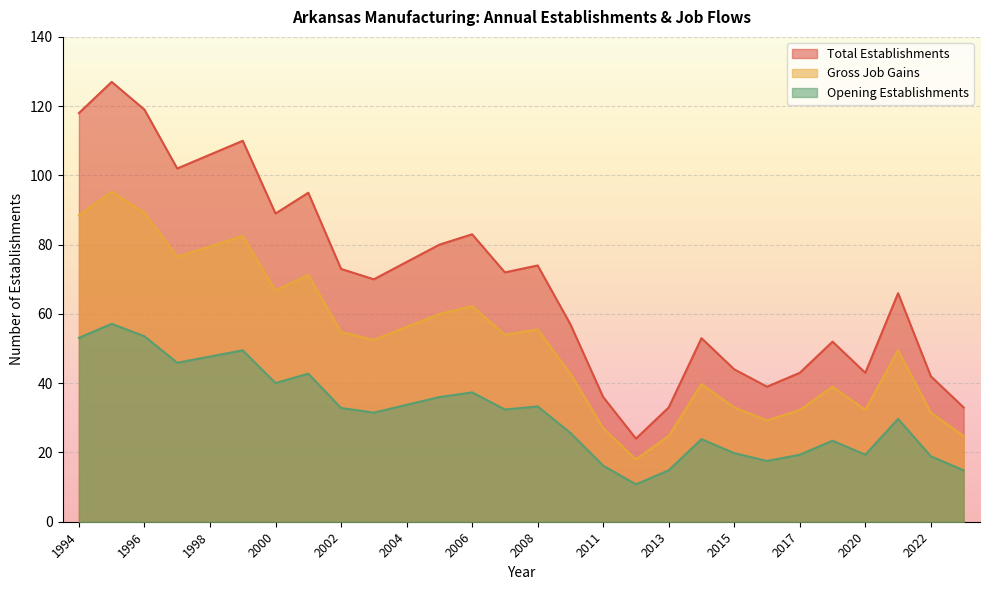

Read the Total Establishments value at 2008.

74.0